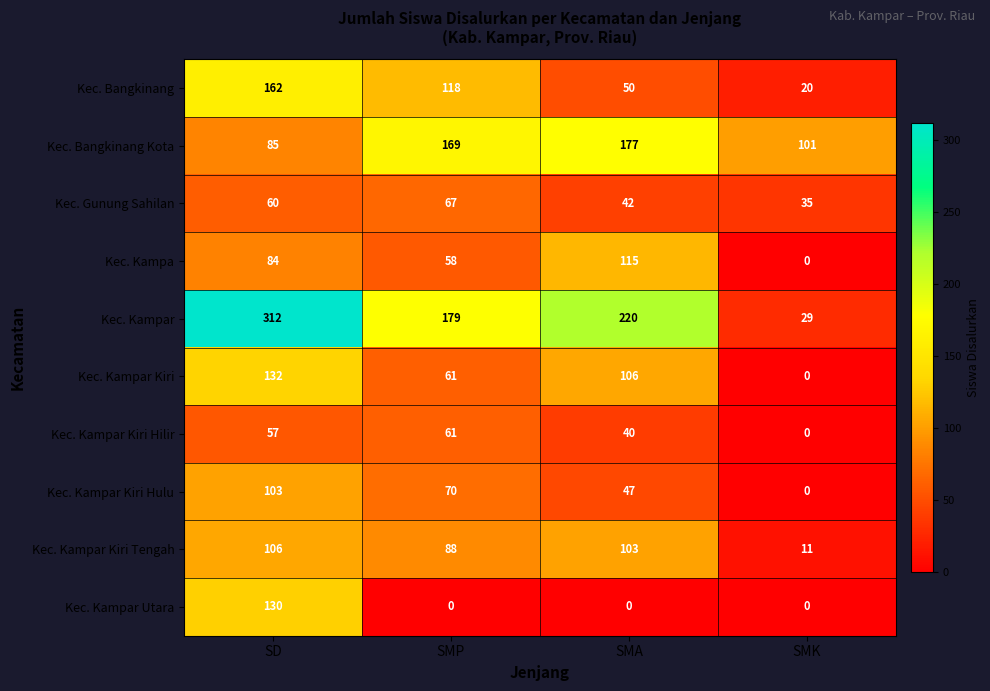

At which category is the sum across all series the highest?

SD